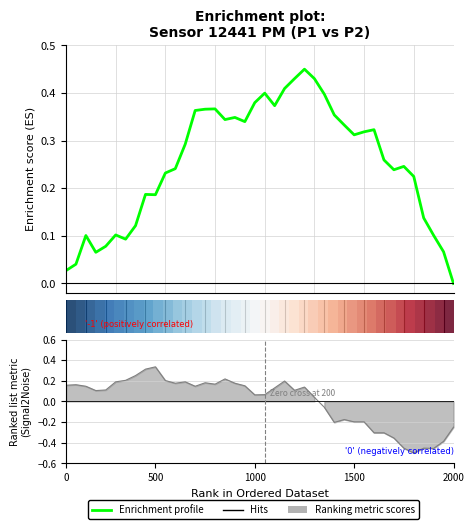

How many lines are shown in the chart?

1